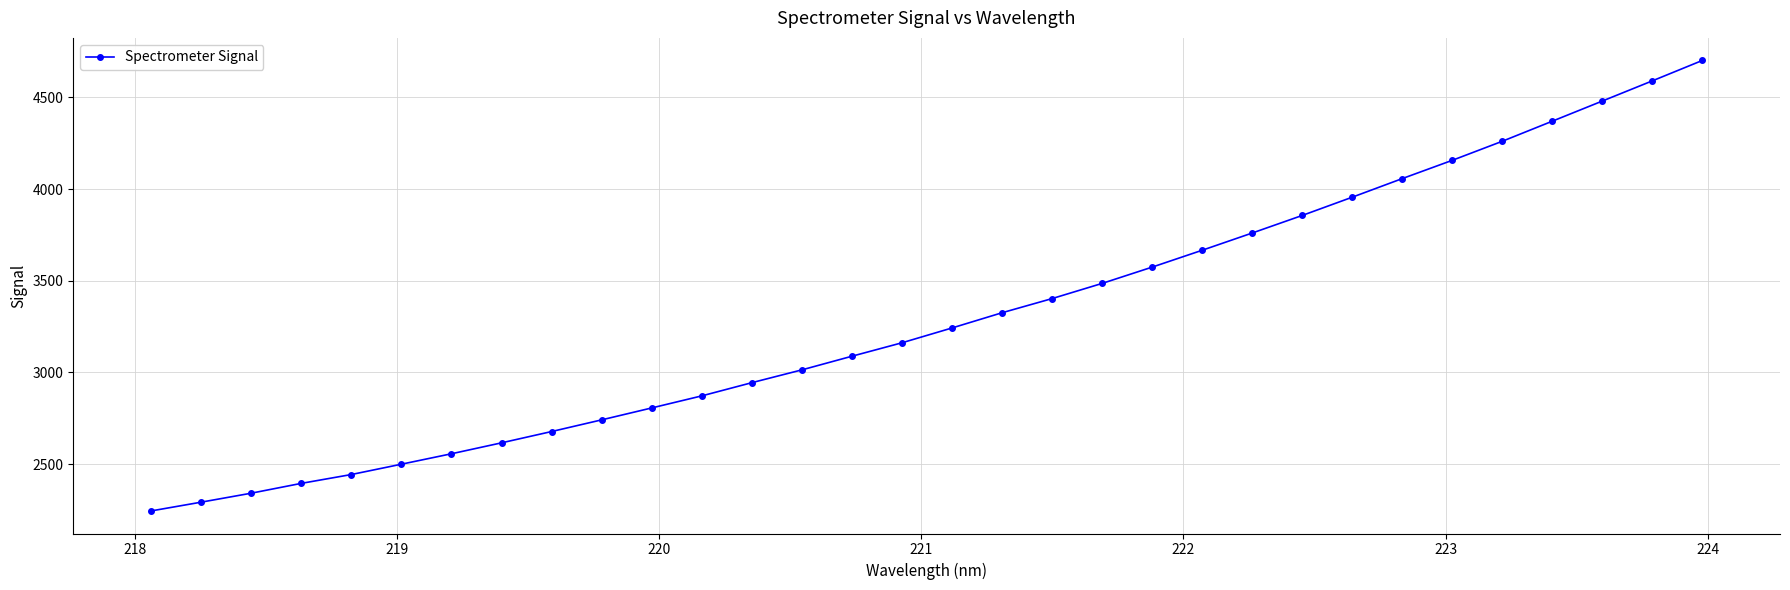

What is the value of the 3rd point from the left?

2341.6